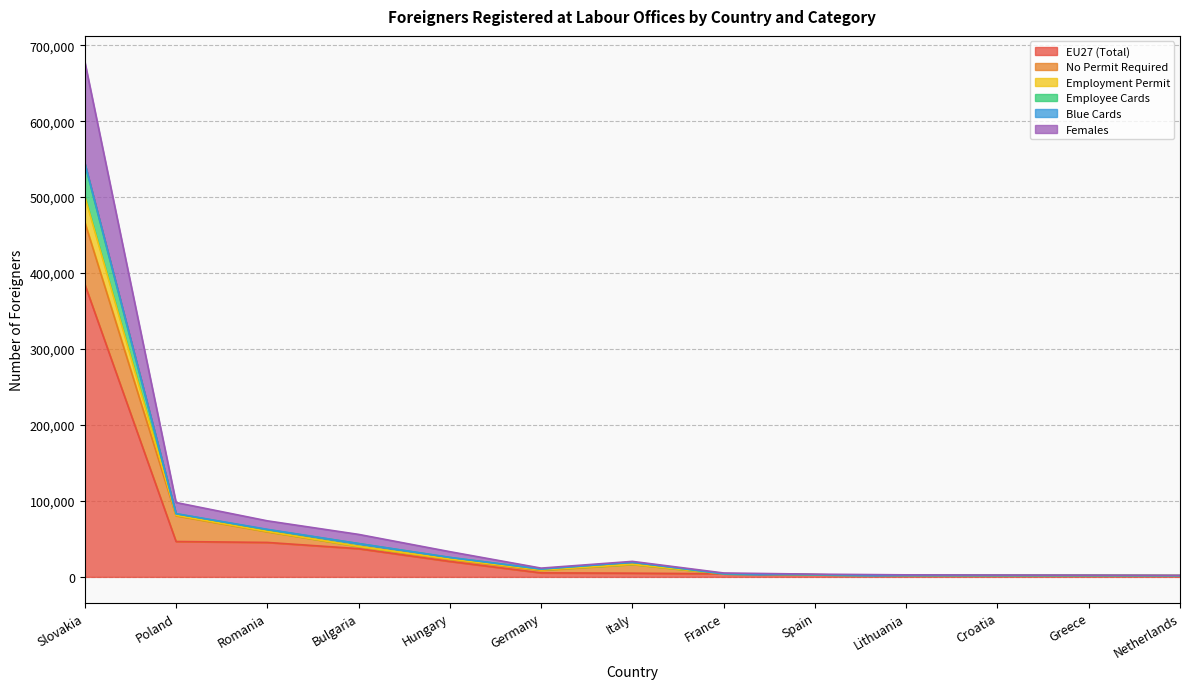

Between Bulgaria and Netherlands, which is larger?

Bulgaria